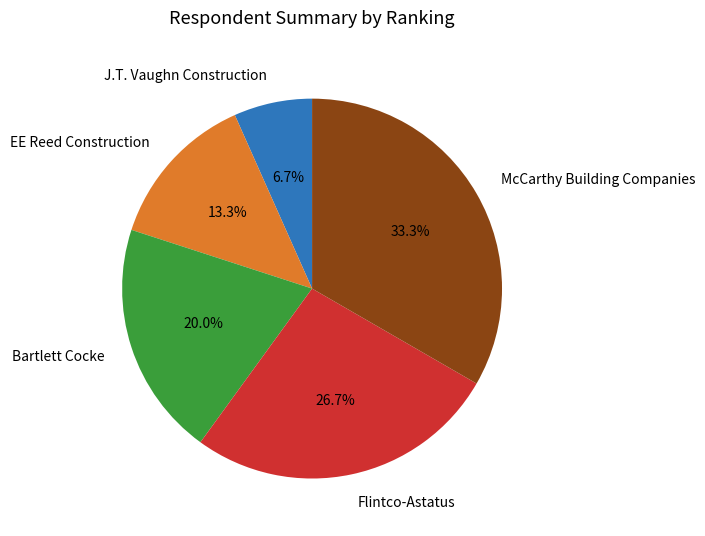

How many slices are in this pie chart?

5